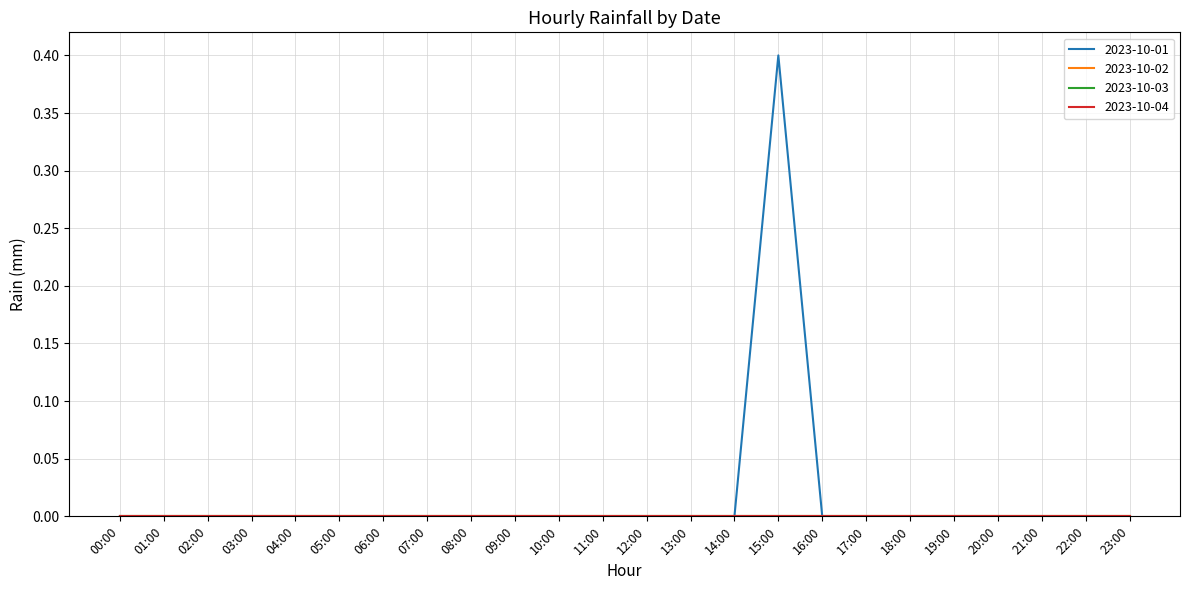

How many lines are shown in the chart?

4